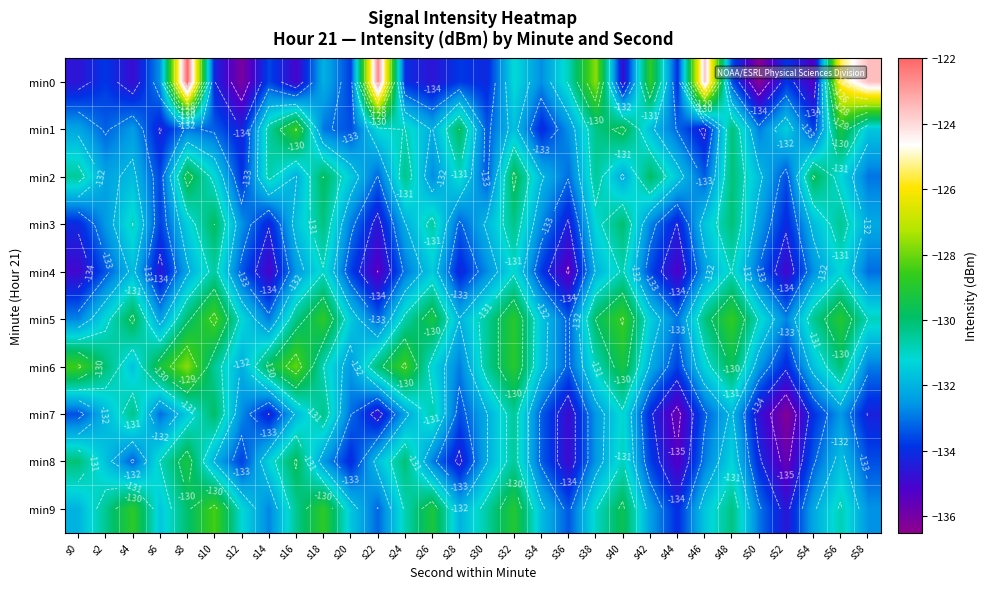

Which label corresponds to the smallest value in the chart?

s50